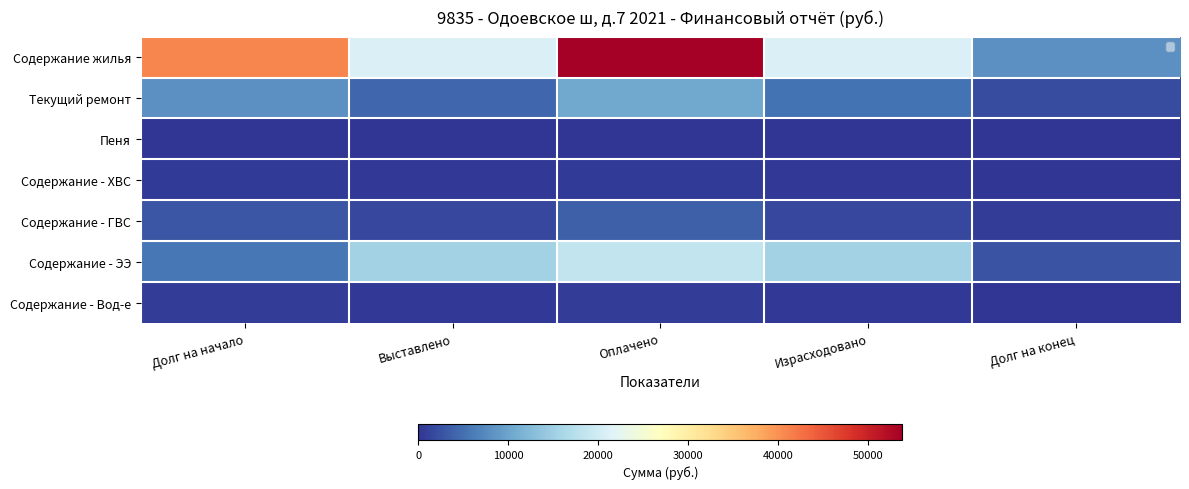

Which series has the widest spread of values?

Содержание жилья